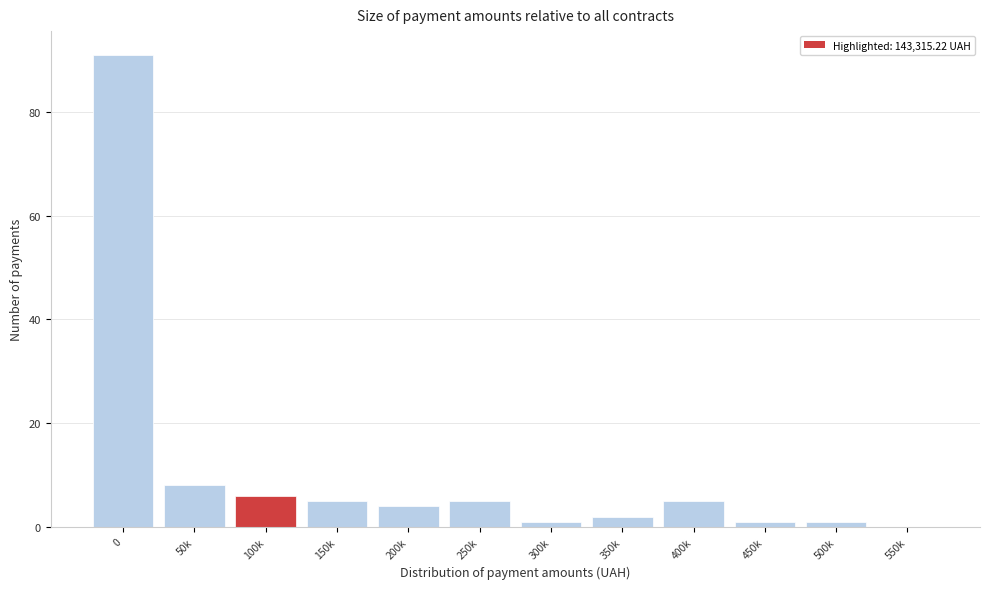

Reading left to right, list all the values displayed in this chart.

0=91	50k=8	100k=6	150k=5	200k=4	250k=5	300k=1	350k=2	400k=5	450k=1	500k=1	550k=0